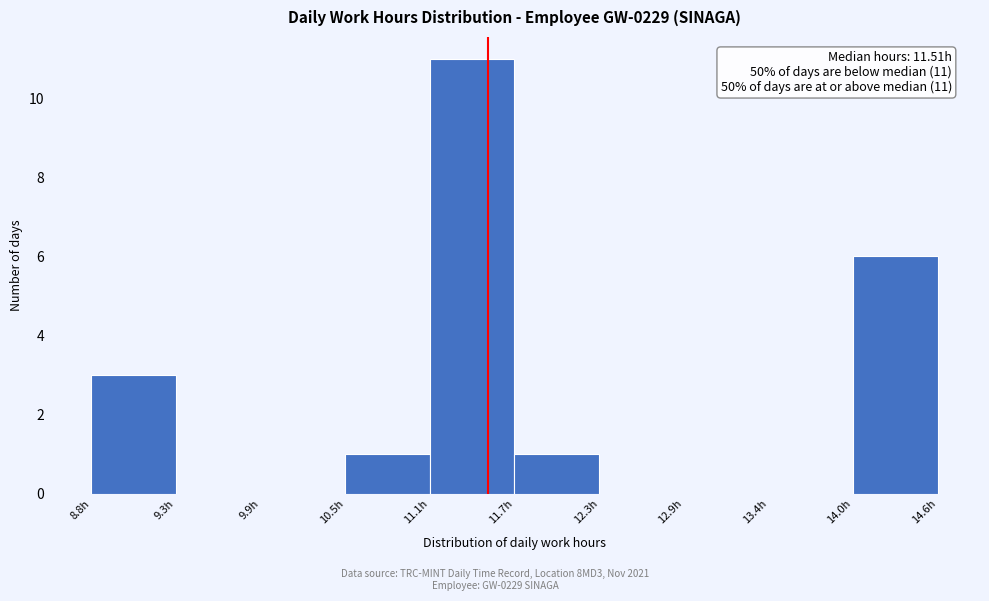

Which range on the x-axis has the tallest bar?

11.1 to 11.7